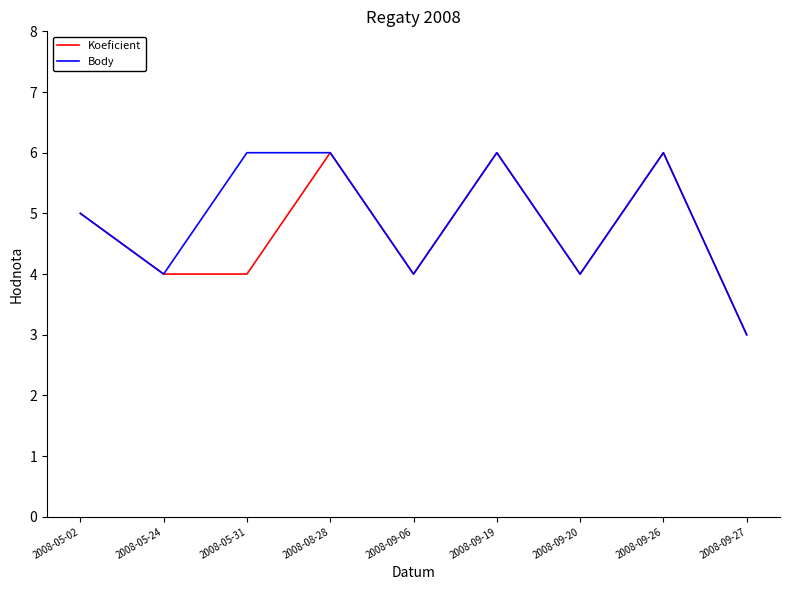

The Koeficient series shows 4 at 2008-09-06. True or false?

True